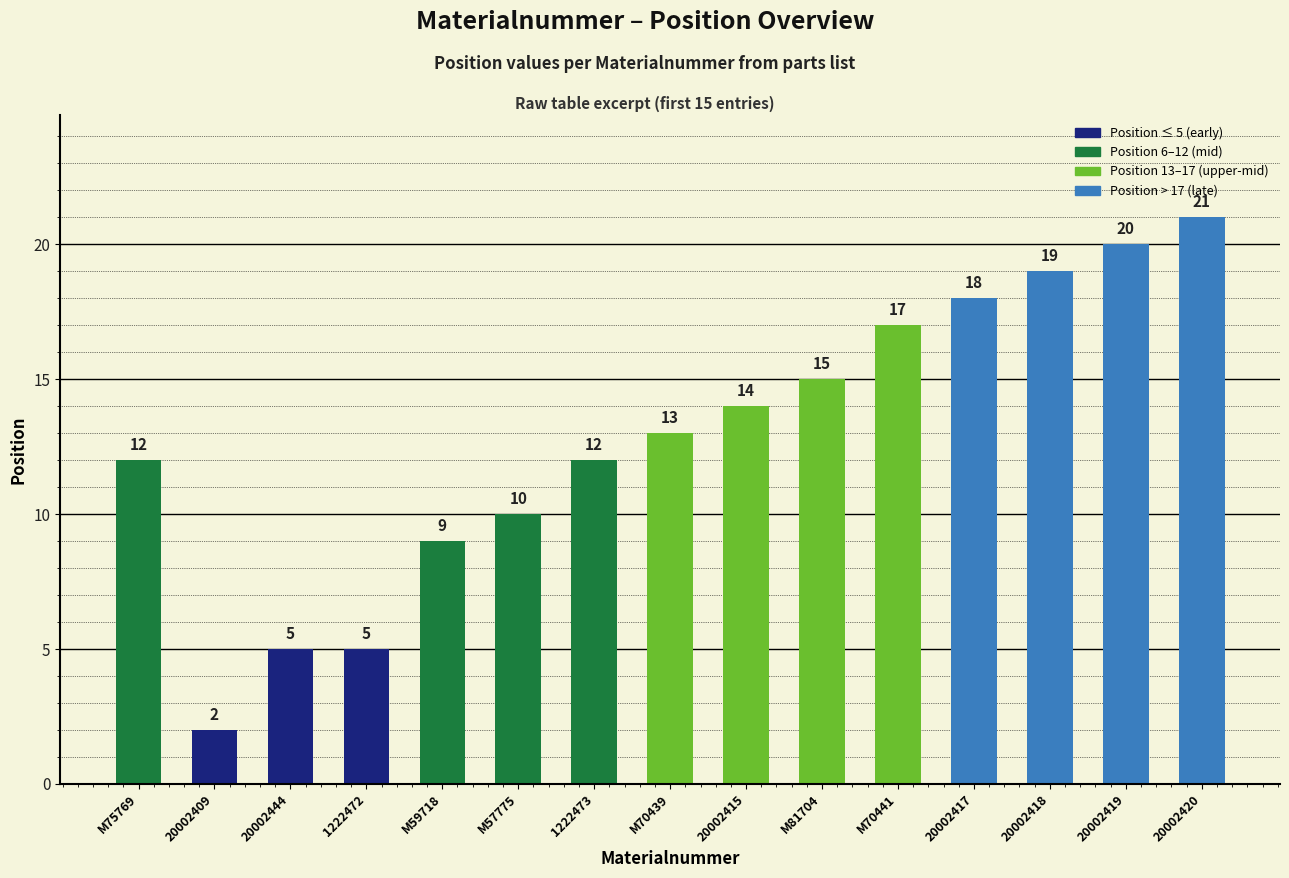

What is the label of the 10th bar from the left?

M81704